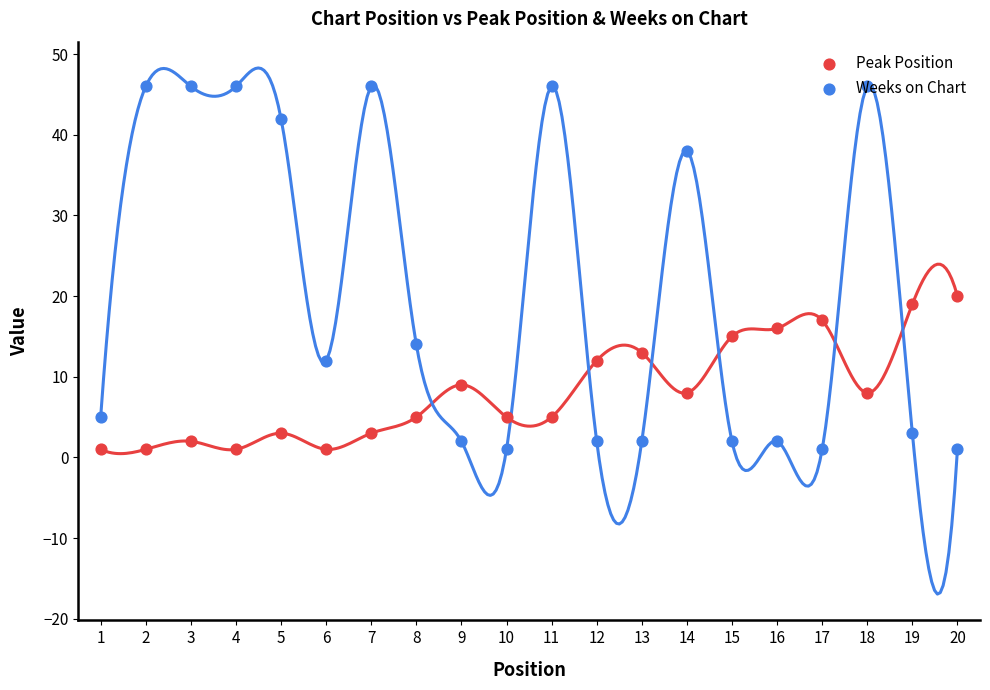

Which series reaches the minimum Y coordinate?

Peak Position